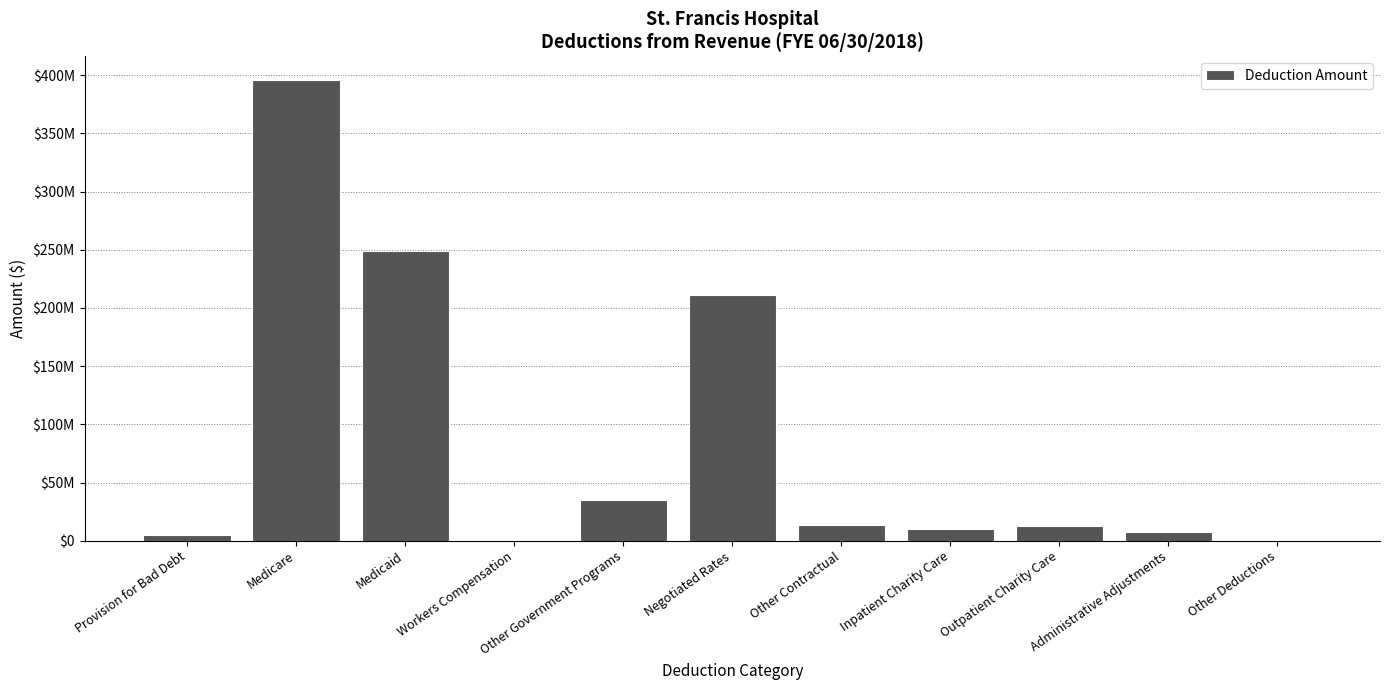

How many data points are less than 12984822?

5